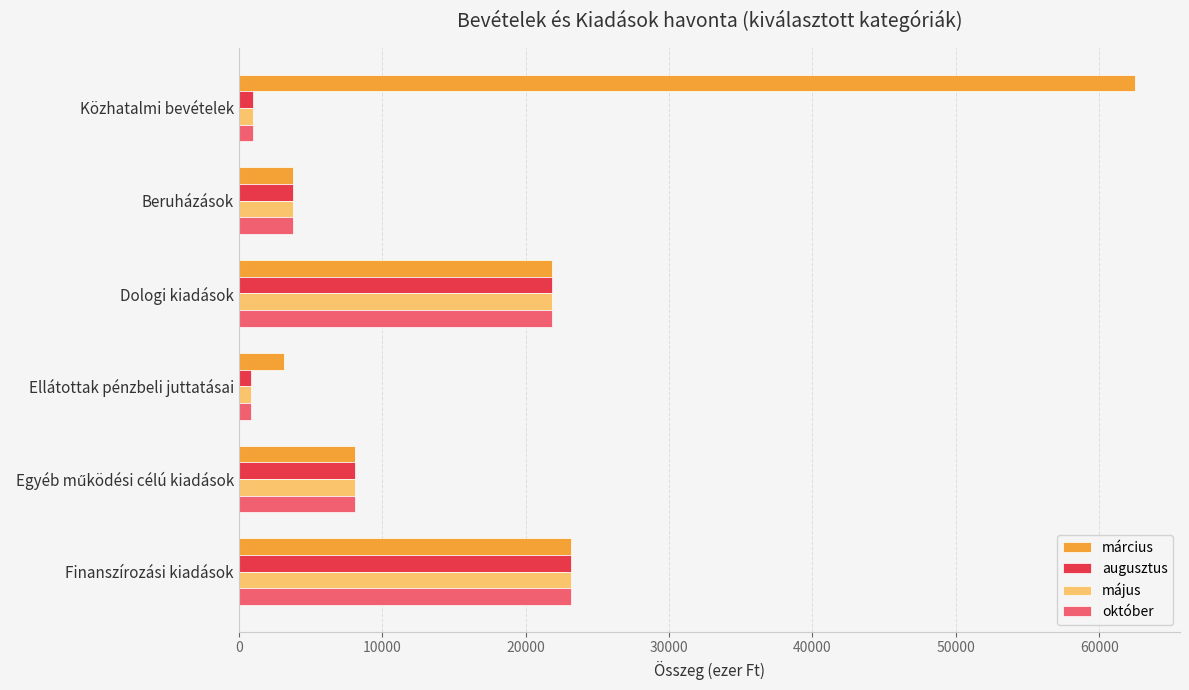

What is the difference between the maximum and second lowest values in the október series?

22177.0